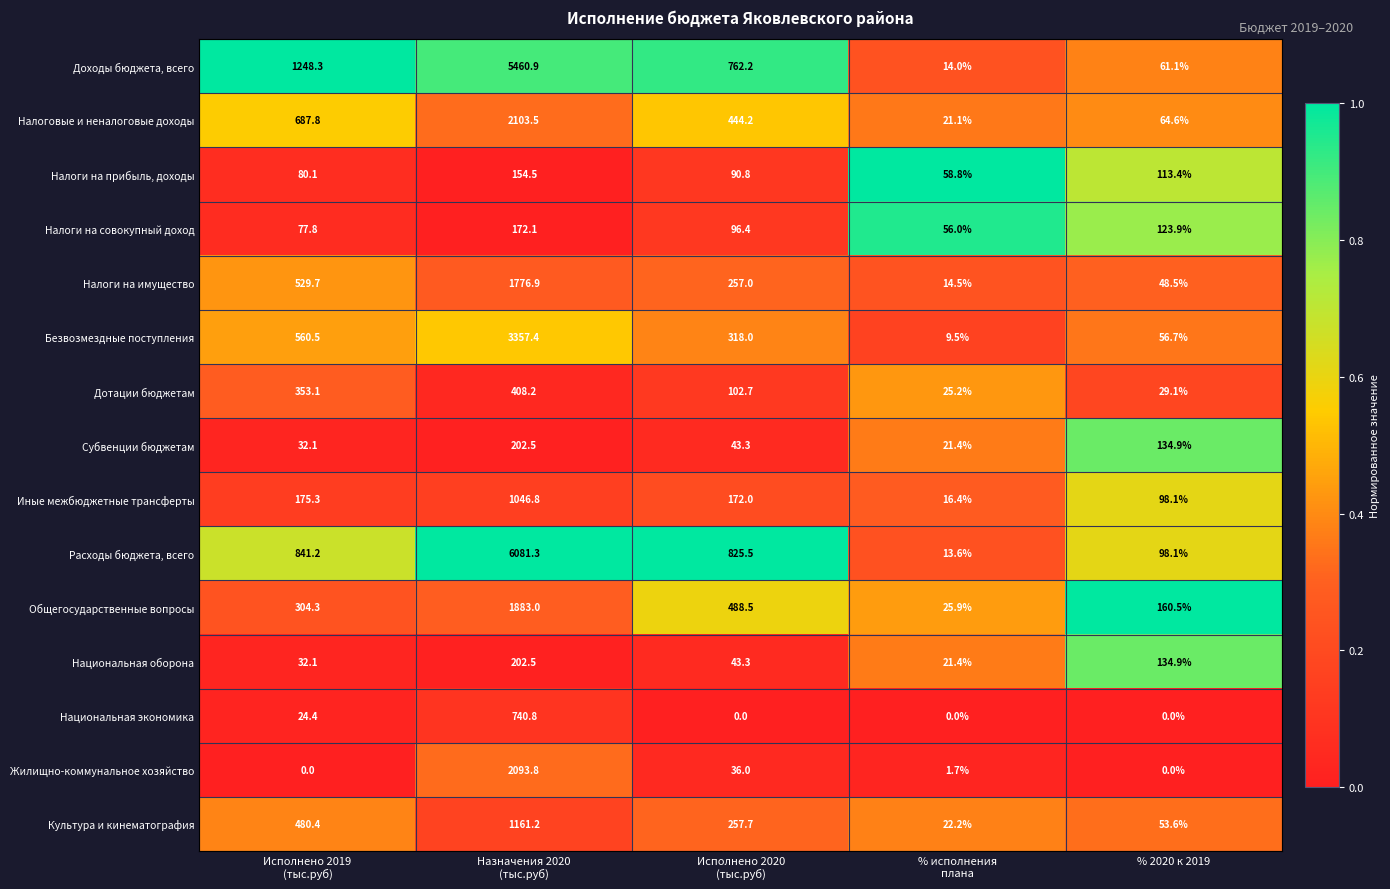

What is the maximum value shown in the chart?

6081.3